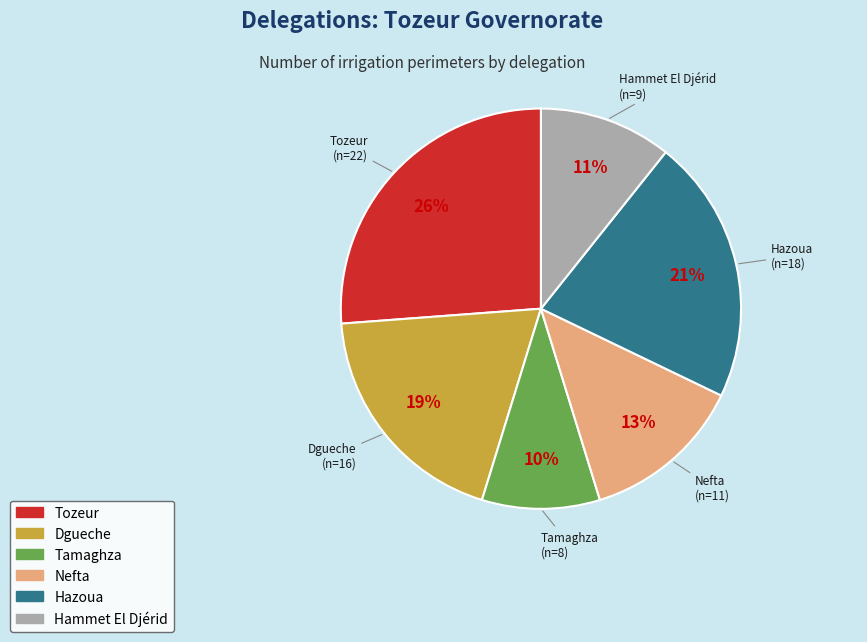

Does any single category account for the majority?

No